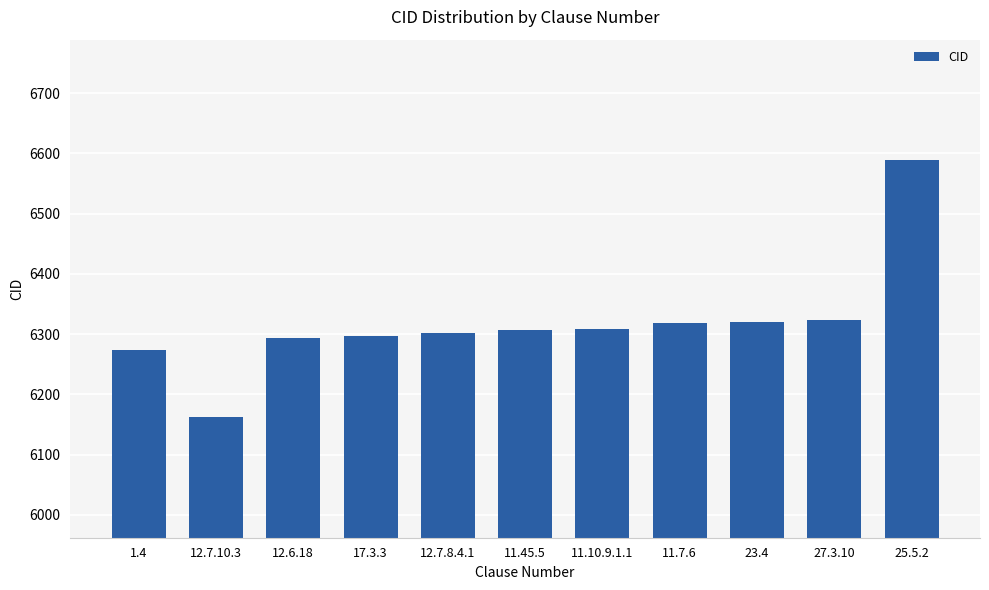

Which label corresponds to the largest value in the chart?

25.5.2